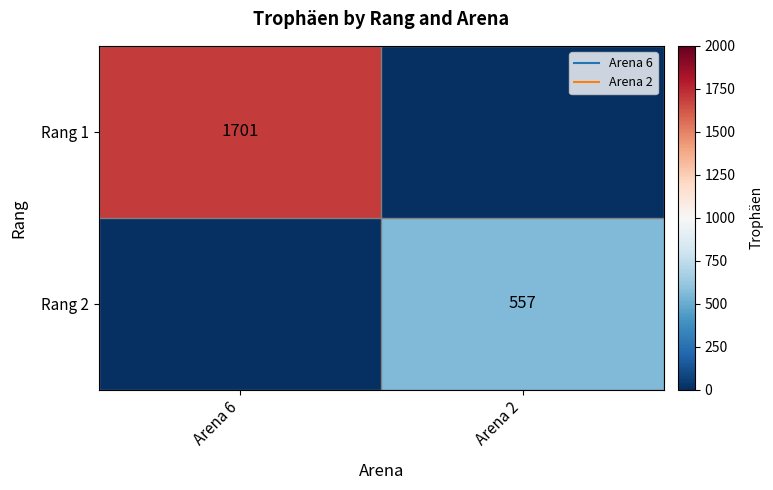

Which has a higher value, Arena 2 or Arena 6?

Arena 6